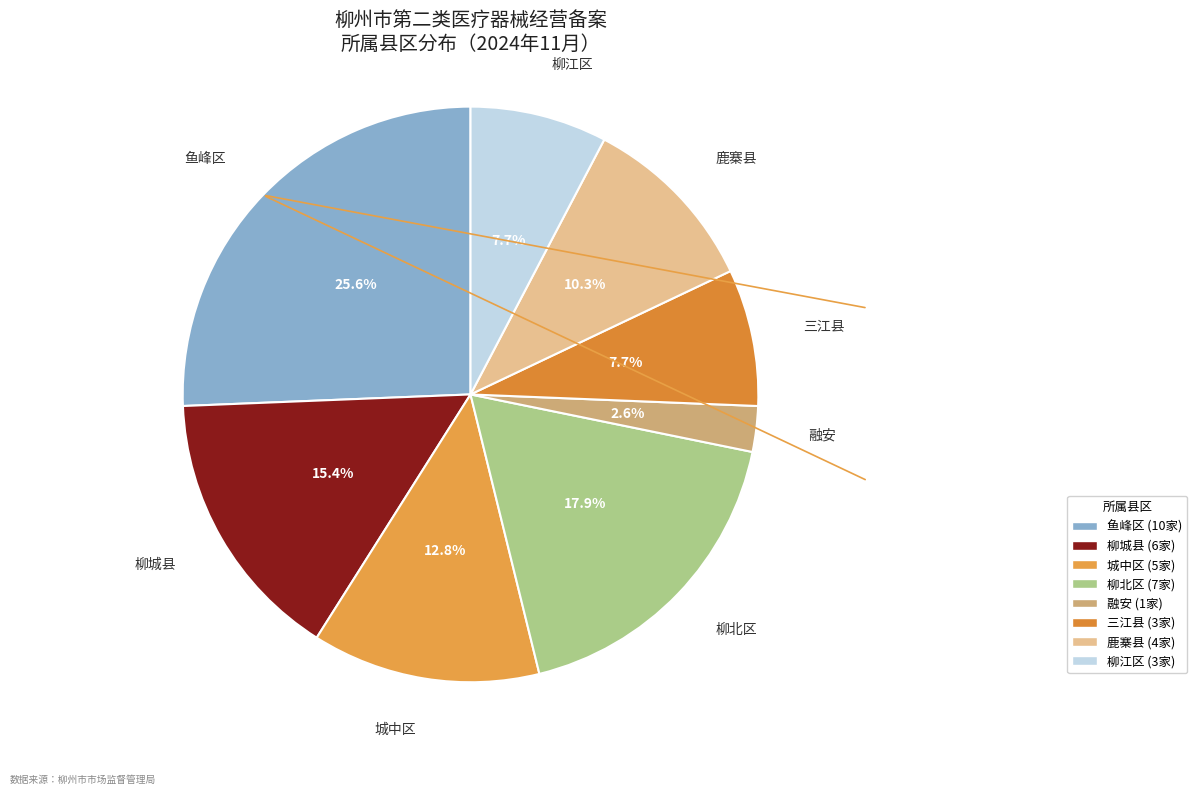

Does 融安 account for over 50% of the chart?

No